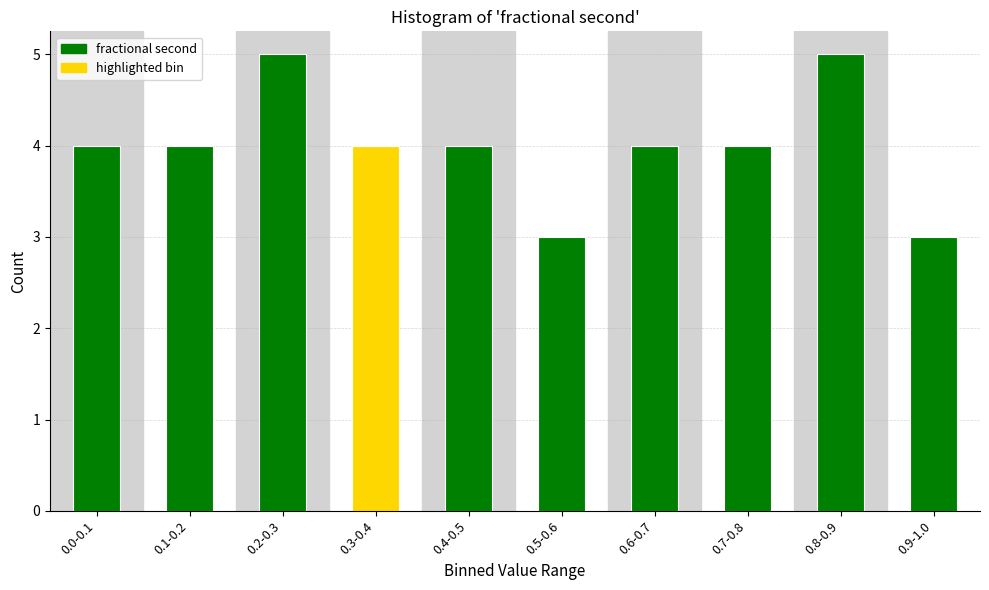

Reading right to left, extract all data points from this chart.

0.9-1.0=3	0.8-0.9=5	0.7-0.8=4	0.6-0.7=4	0.5-0.6=3	0.4-0.5=4	0.3-0.4=4	0.2-0.3=5	0.1-0.2=4	0.0-0.1=4